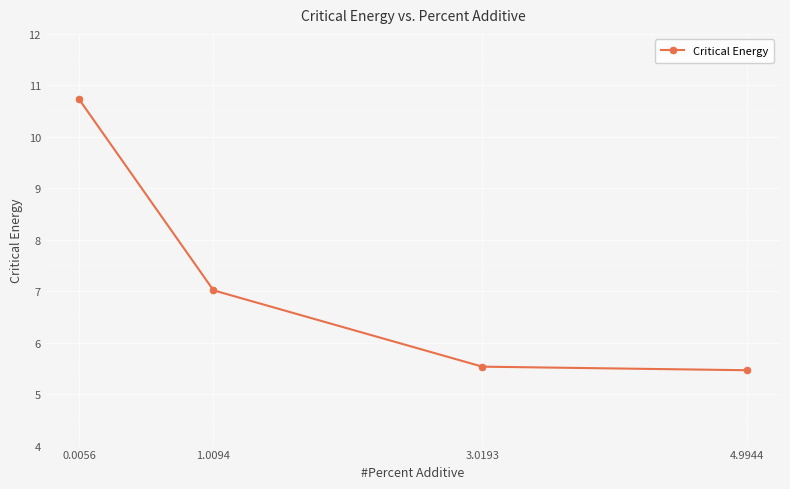

What is the sum of all values?

28.7